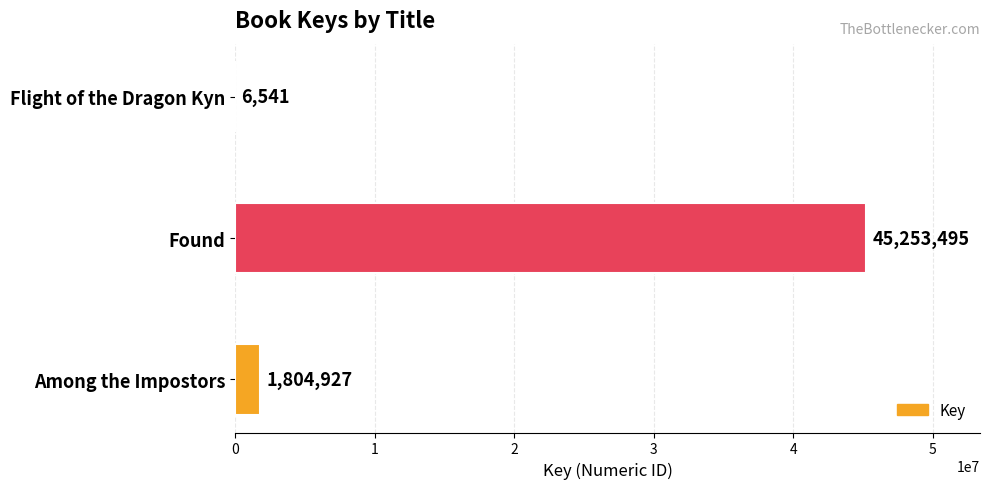

What is the change in value from Flight of the Dragon Kyn to Found?

+45246954